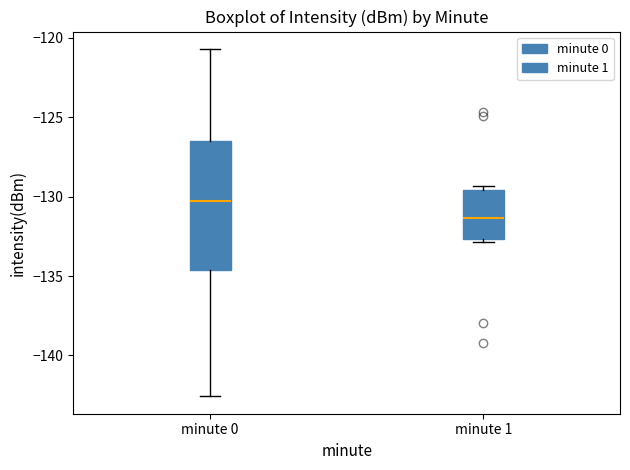

Reading left to right, read every box against the y-axis: the position of its median line, the range the box covers, and the ends of its whiskers. The values are not printed on the chart, so give them approximately, as read against the axis.

minute 0: median -130.5, box -134.5 to -126.5, whiskers -142.5 to -120.5
minute 1: median -131.5, box -132.5 to -129.5, whiskers -133.0 to -129.5 (just above the box's upper edge)